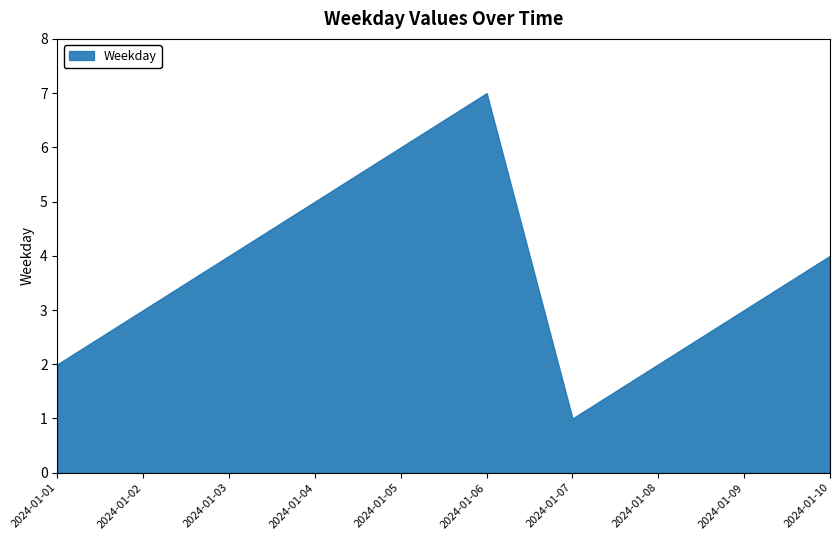

At which category does the chart reach its minimum across all series?

2024-01-07